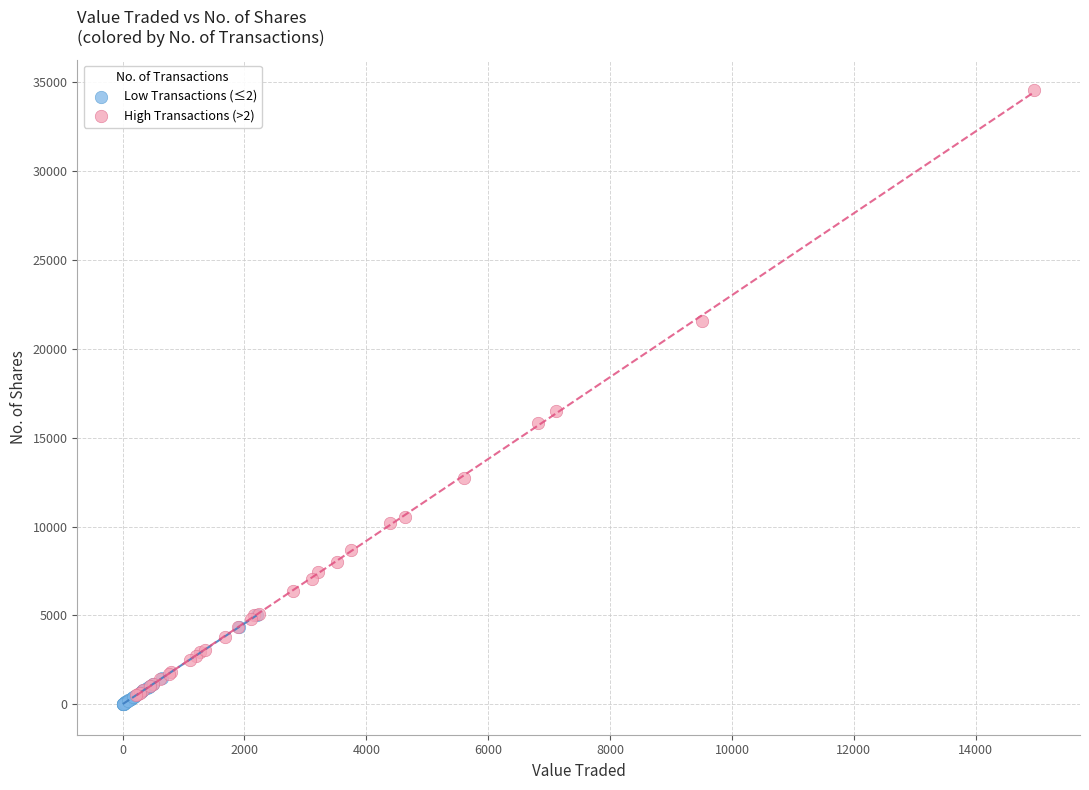

What are all the series names shown in the legend?

Low Transactions (≤2), High Transactions (>2)